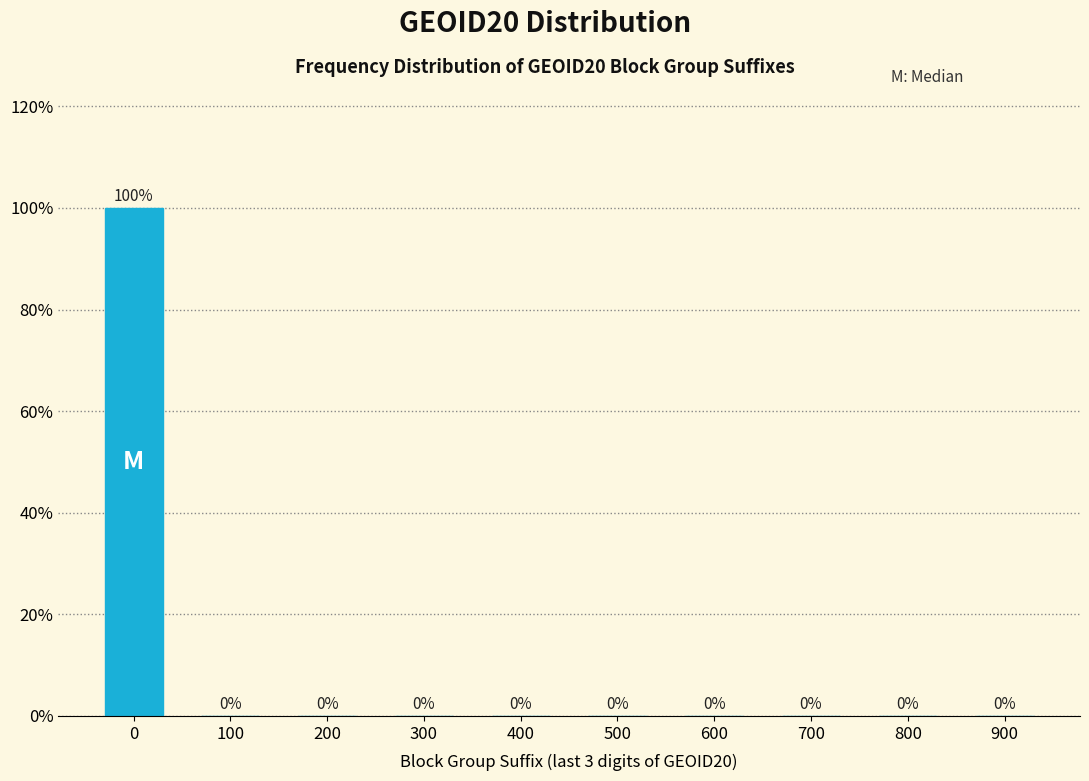

Reading right to left, extract all data points from this chart.

900=0	800=0	700=0	600=0	500=0	400=0	300=0	200=0	100=0	0=100